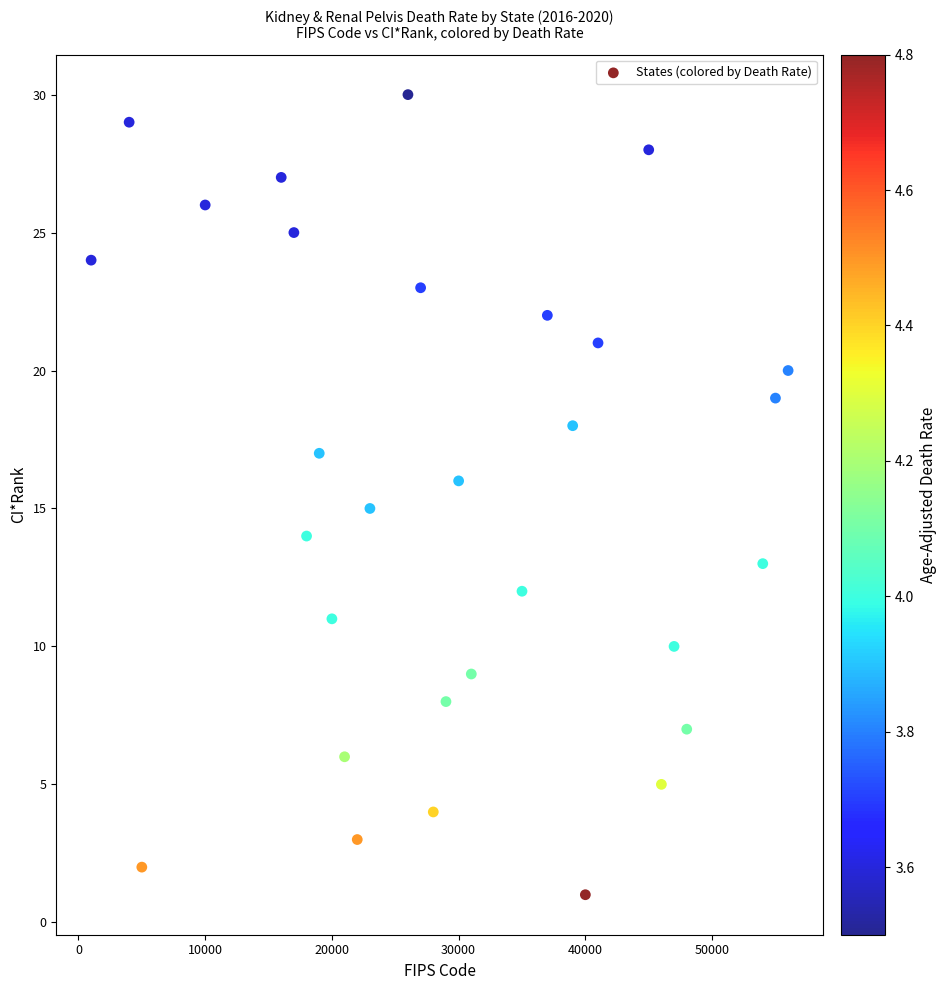

What is the range of X values (max minus min)?

55000